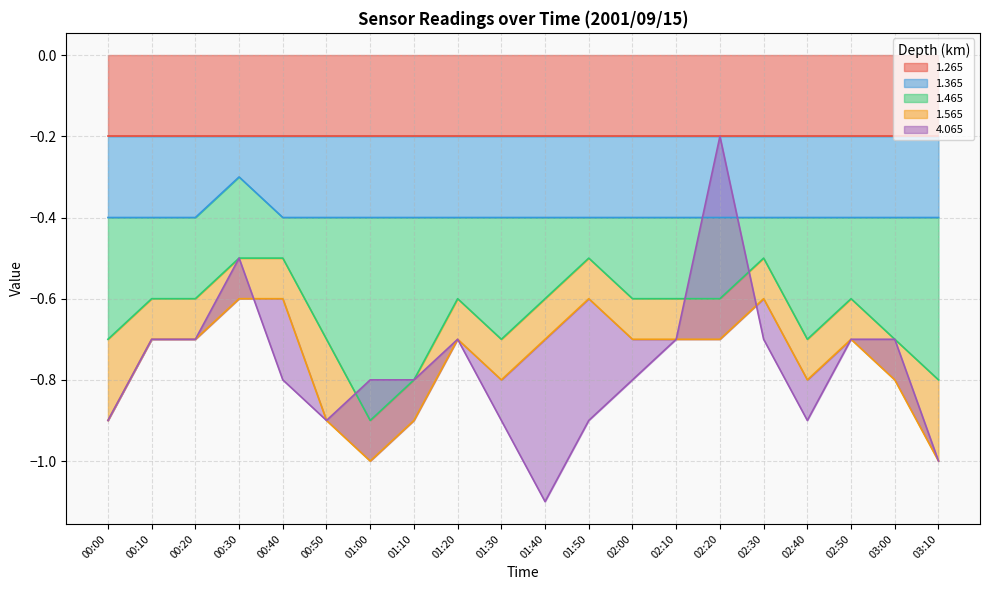

At which category is the sum across all series the highest?

02:20